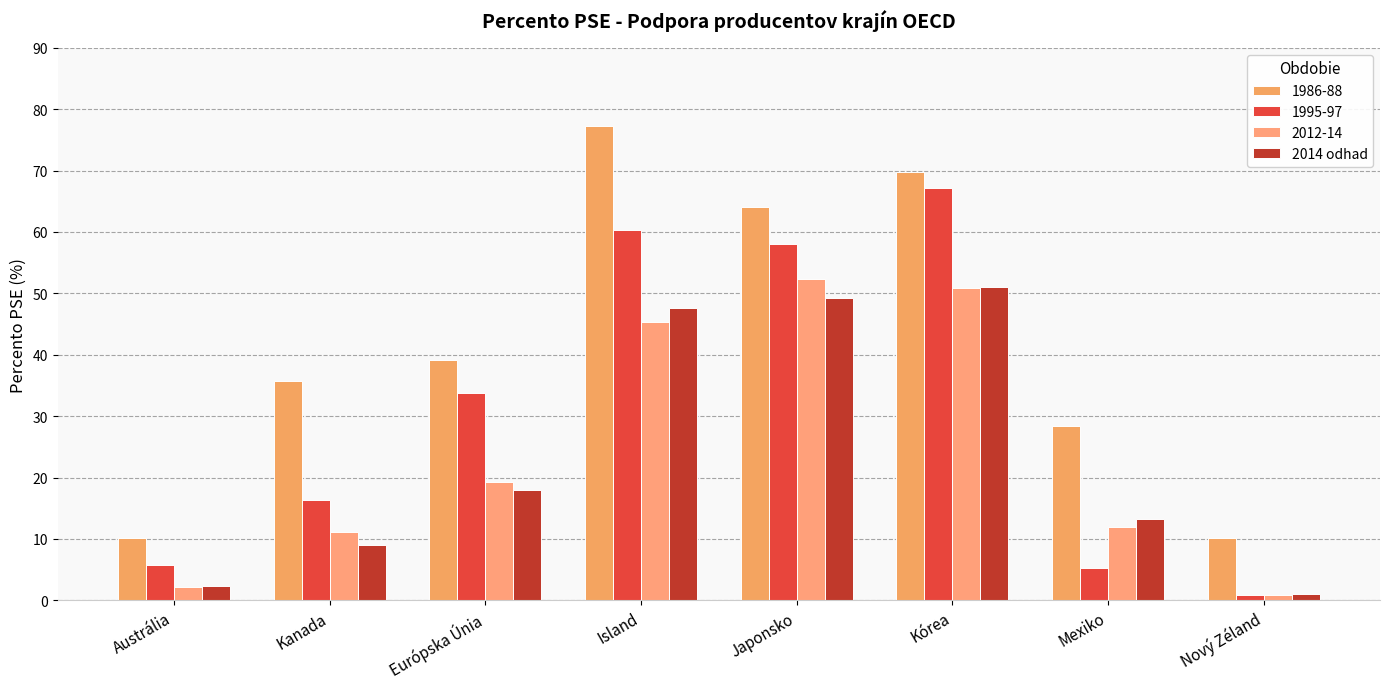

How many values in the 2012-14 series exceed 19?

4